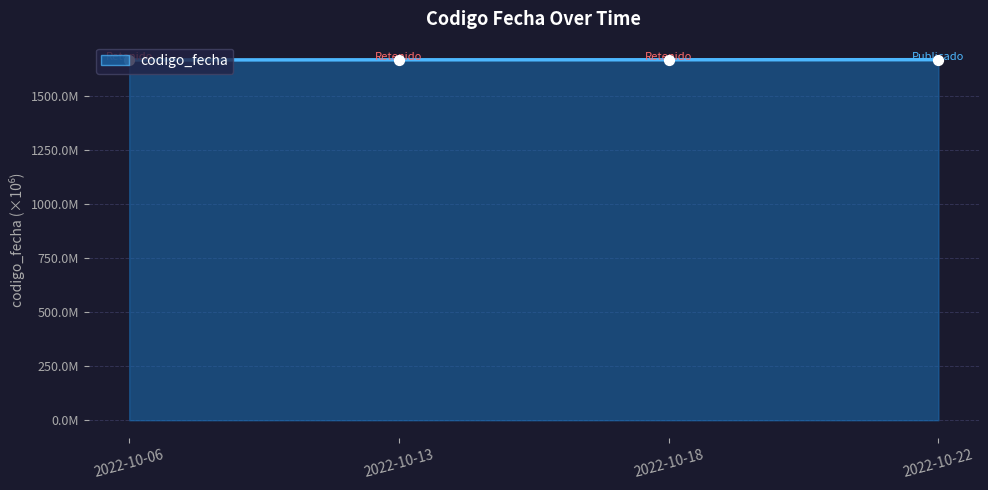

What is the change in value from 2022-10-13 to 2022-10-22?

+0.5